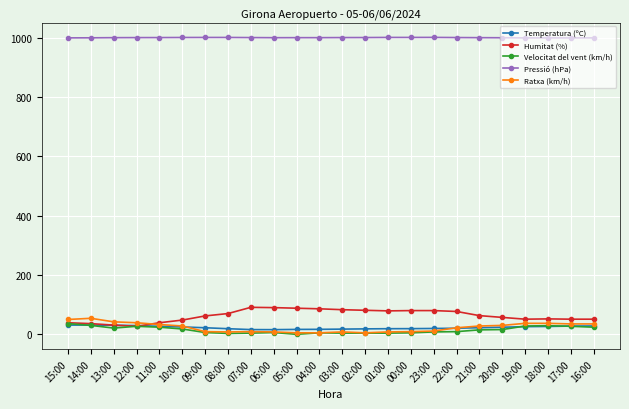

What is the spread (max minus min) of values at 16:00?

975.8